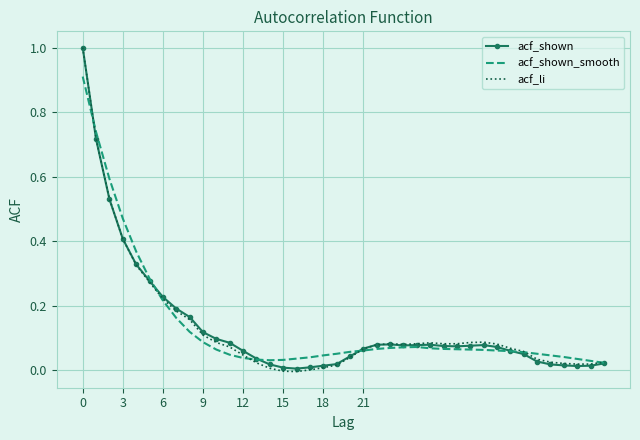

What is the maximum value shown in the chart?

1.0